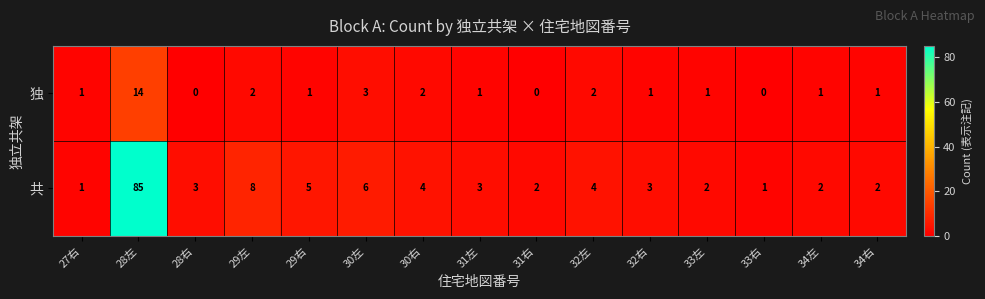

What is the average value of the 共 series?

9